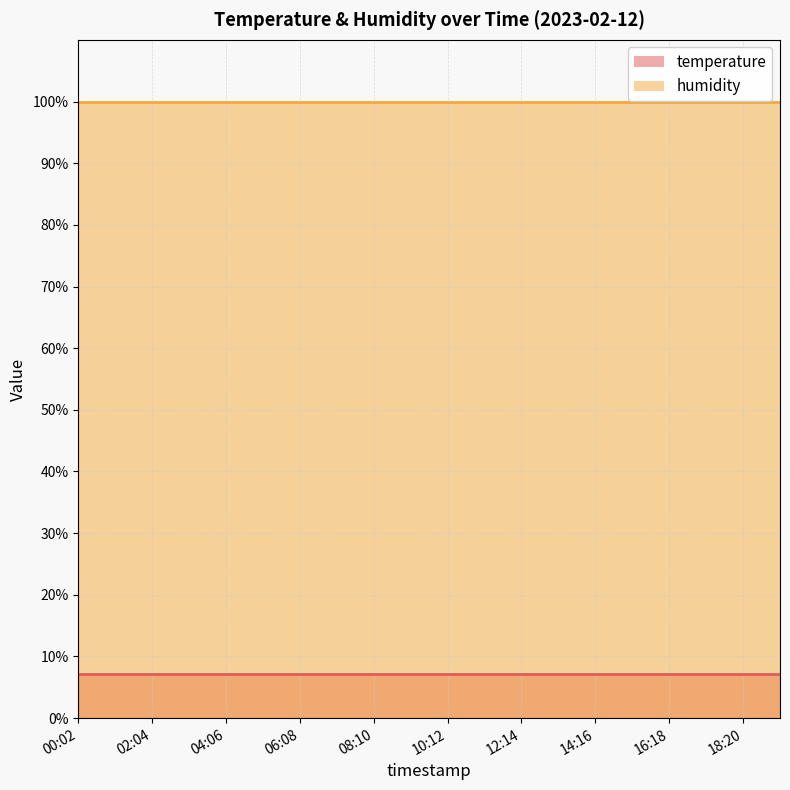

True or false: humidity and temperature cross at least once.

False